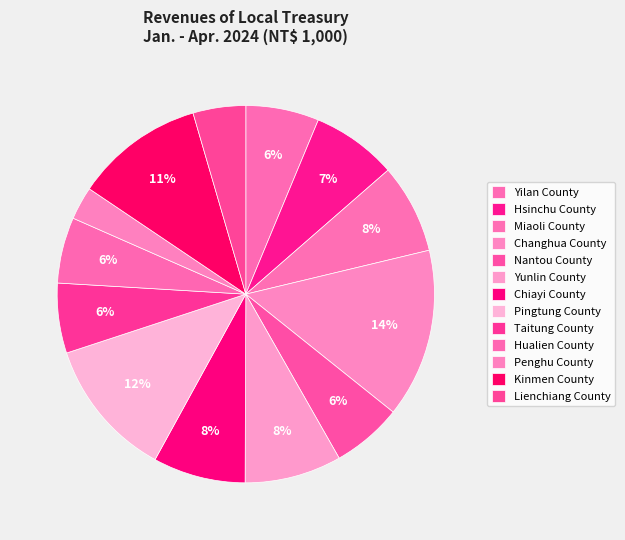

What percentage is the Yunlin County slice, to the nearest percent?

8%